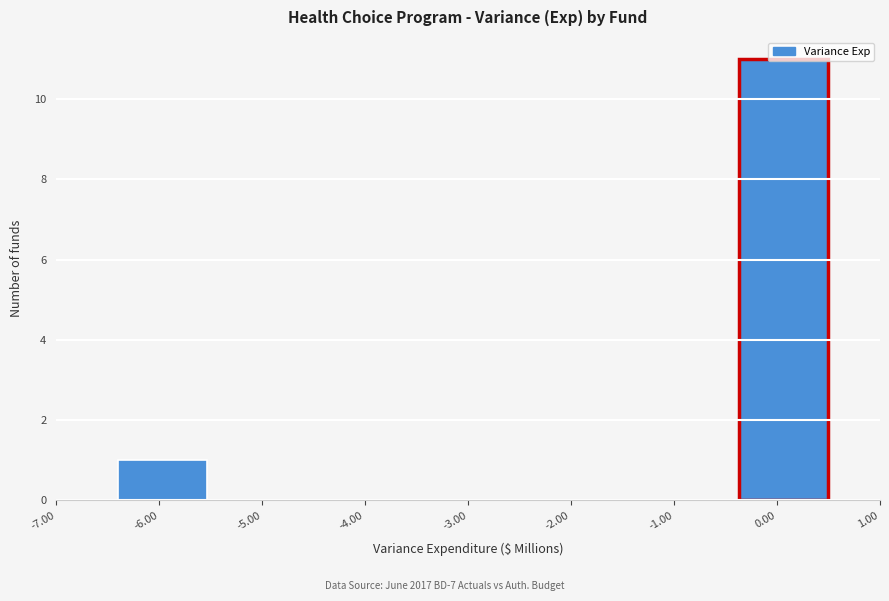

Over which range of the x-axis is the bar tallest?

-0.4 to 0.5